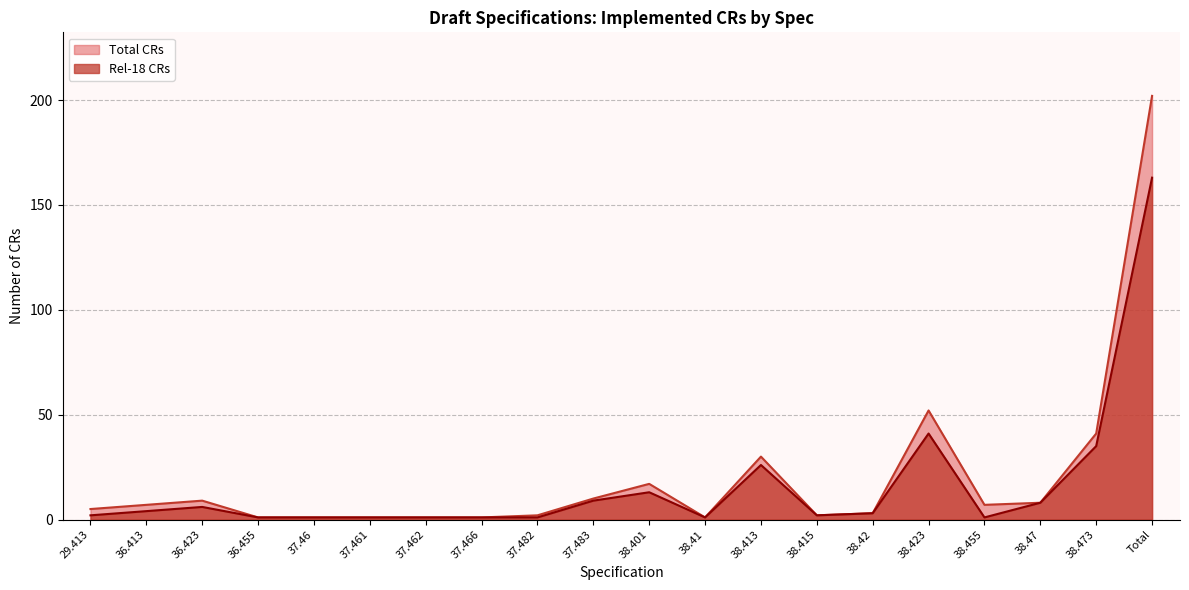

True or false: Rel-18 CRs and Total CRs intersect in this chart.

False